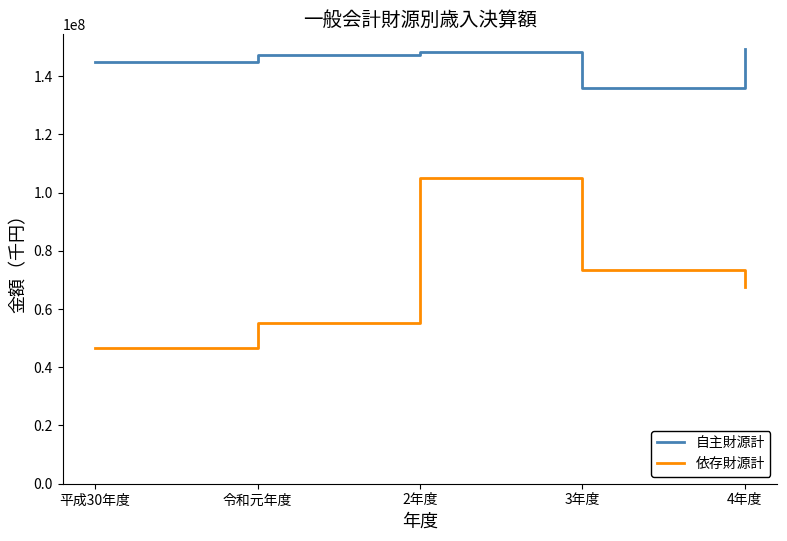

What is the average value of the 依存財源計 series?

69529525